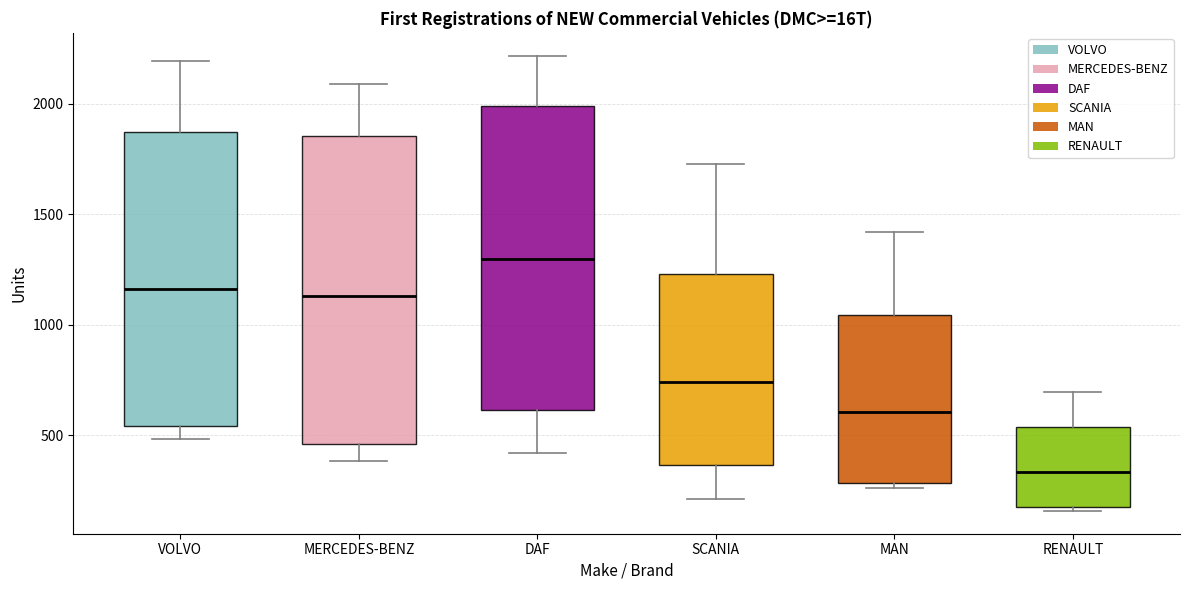

Which box has the lowest median line?

RENAULT